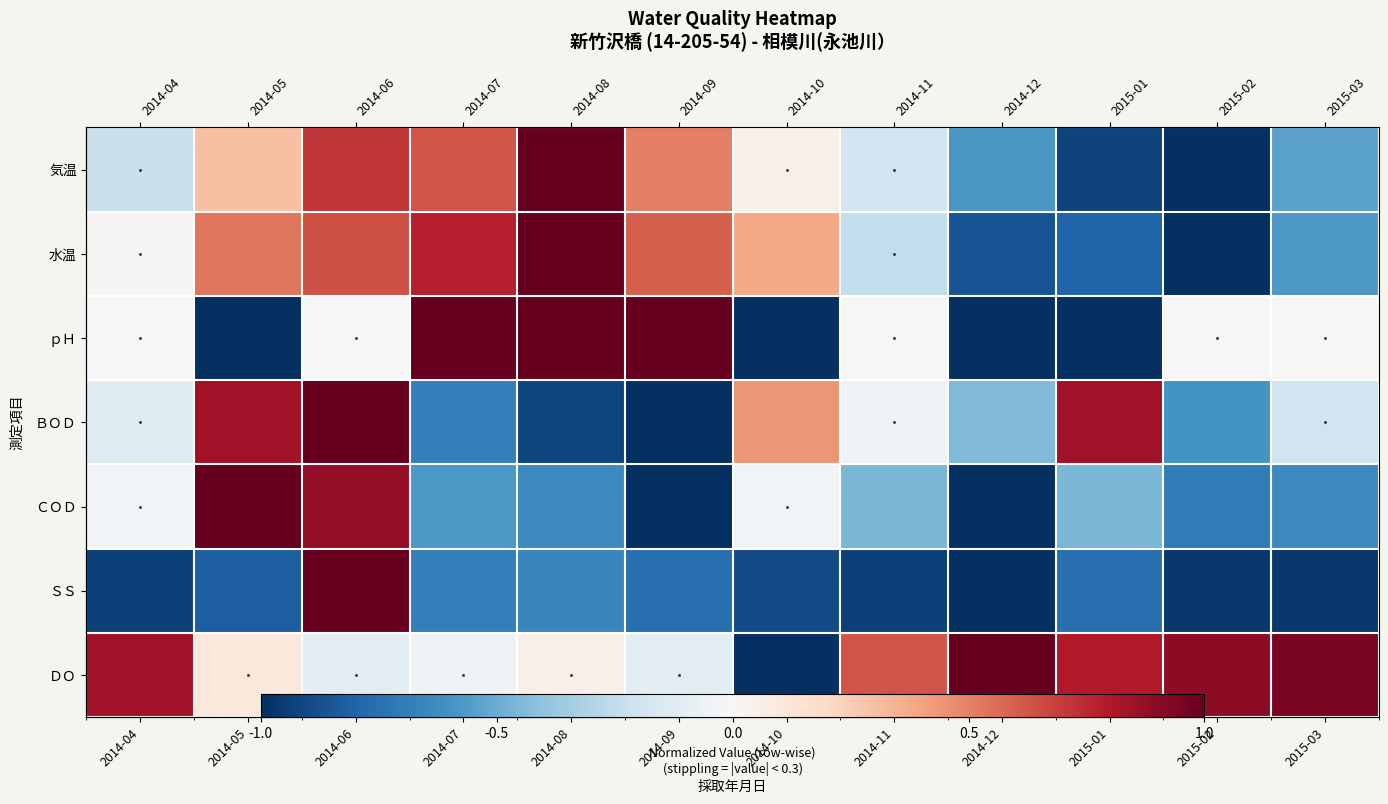

At which label is 水温 closest to 0?

2014-04